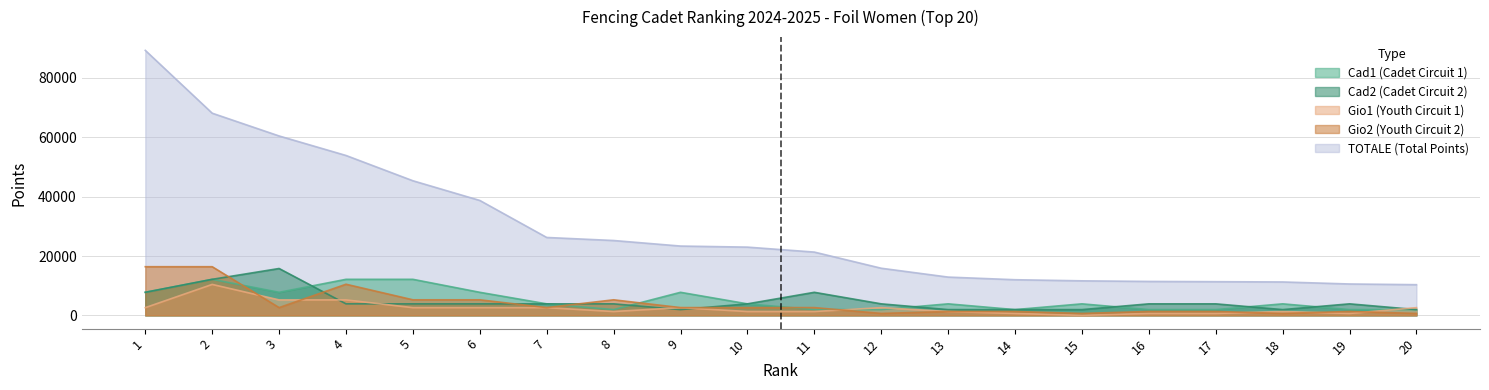

Read the Gio1 value at 12.

2608.0